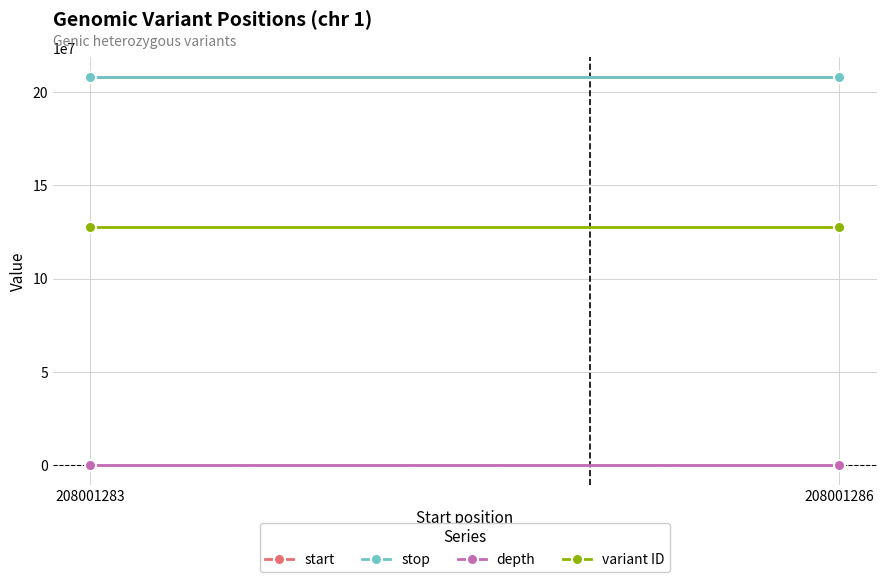

How many categories are shown in the chart?

2